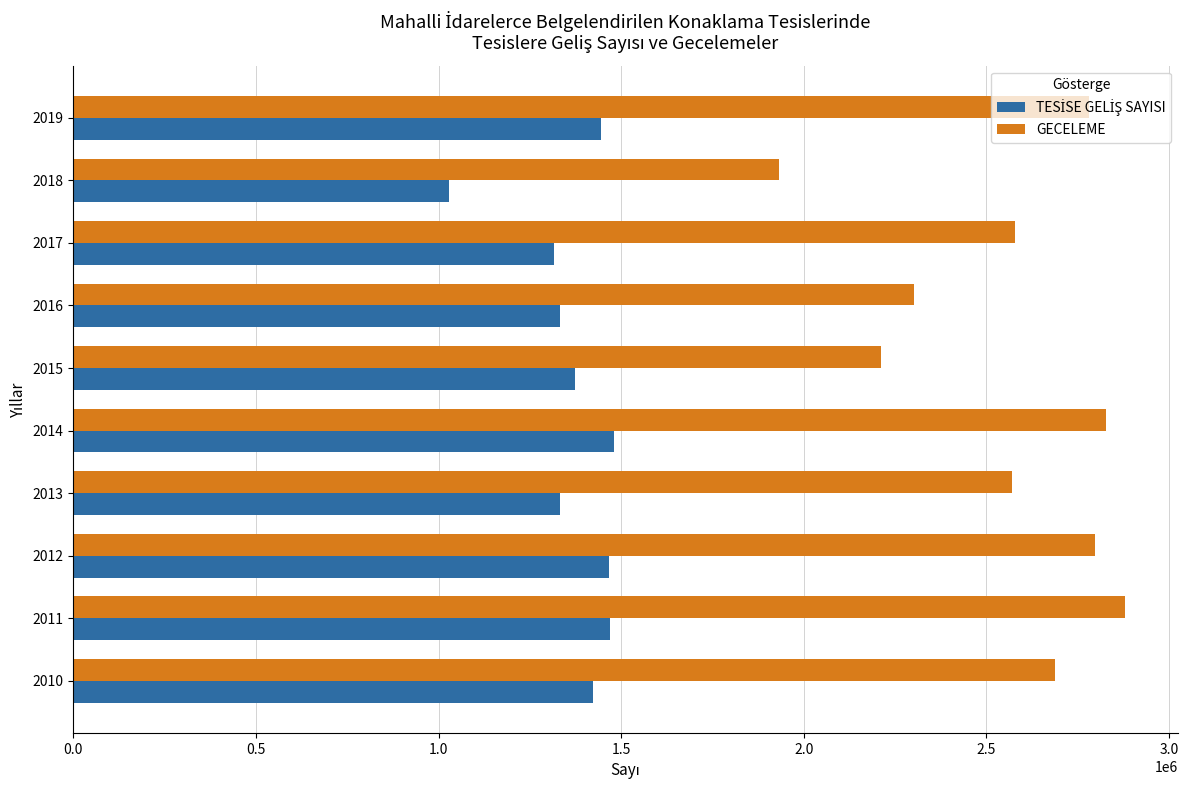

What is the difference between the highest and lowest values at 2016?

968564